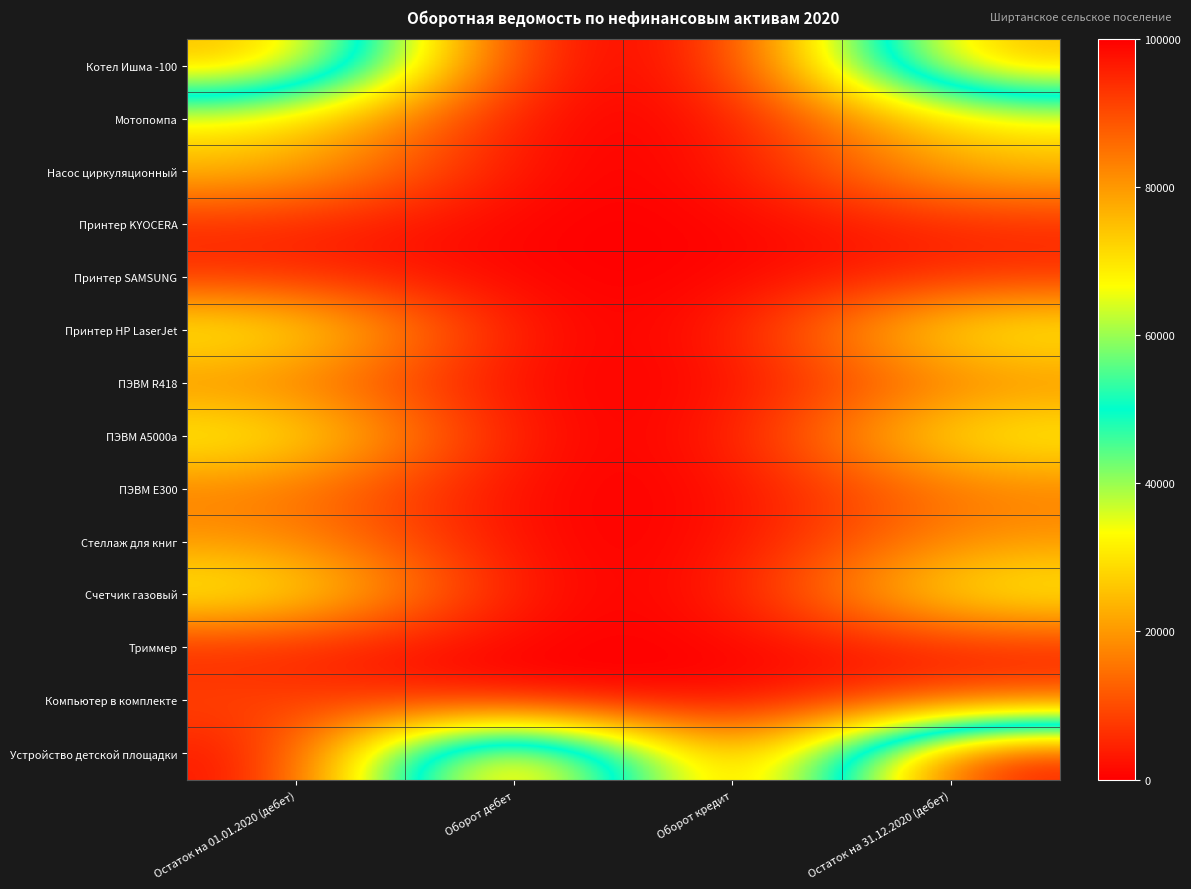

Which has a higher value, Оборот дебет or Оборот кредит?

Оборот дебет